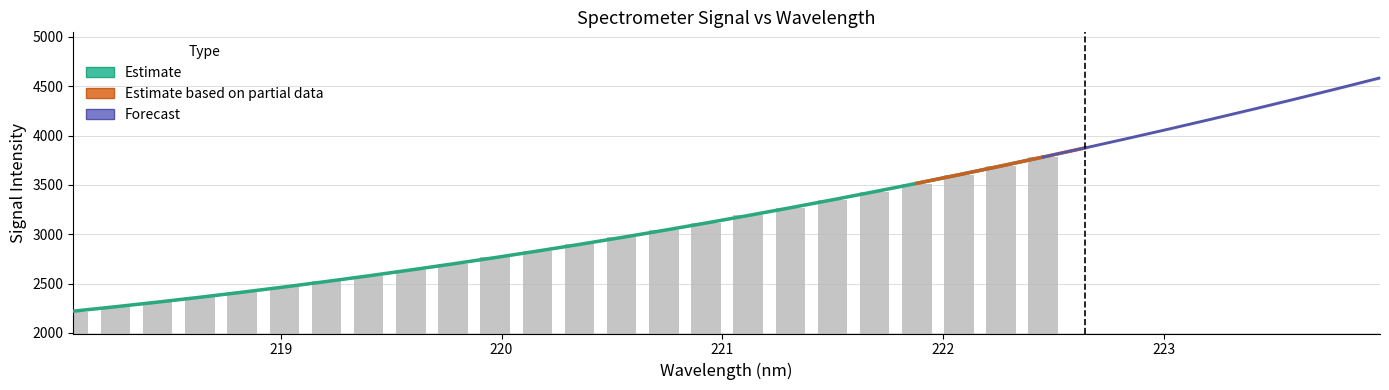

What is the label of the 4th bar from the left?

218.6332